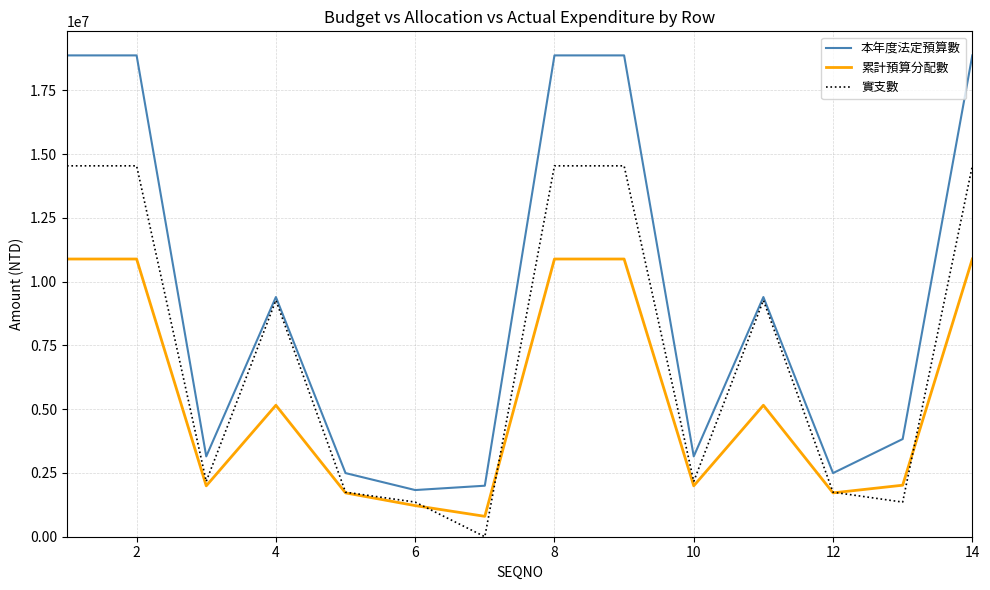

Rank the series by their maximum value, from highest to lowest.

本年度法定預算數, 實支數, 累計預算分配數